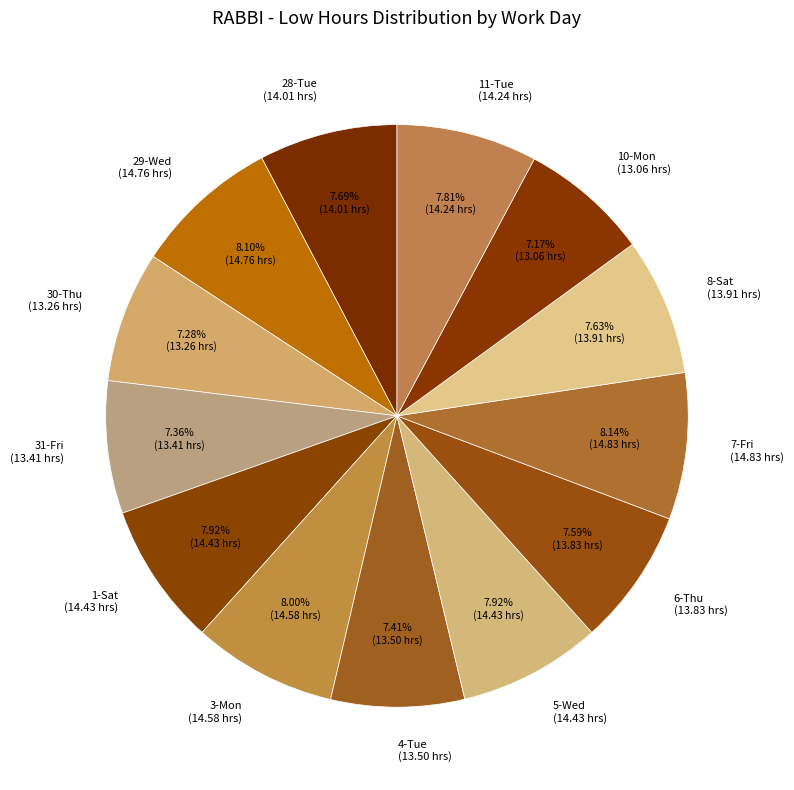

Is there a majority slice in this chart?

No